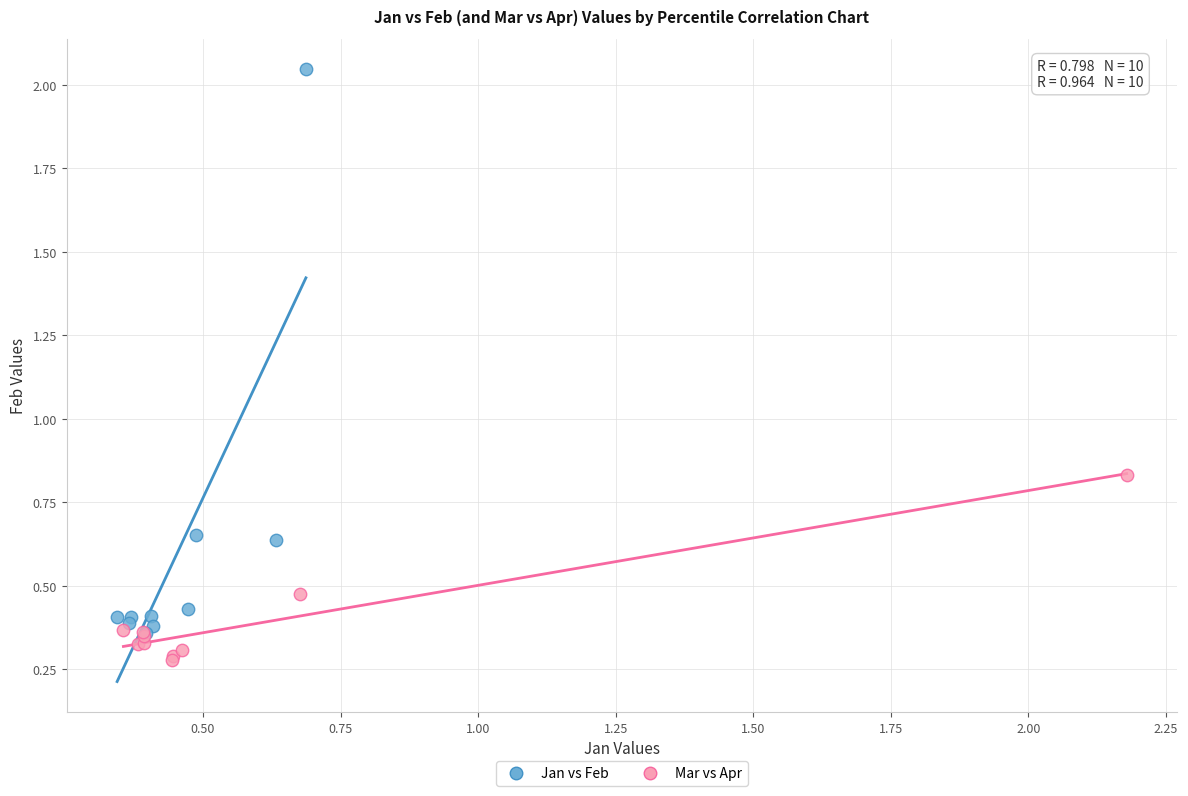

Which series contains the lowest Y value?

Mar vs Apr